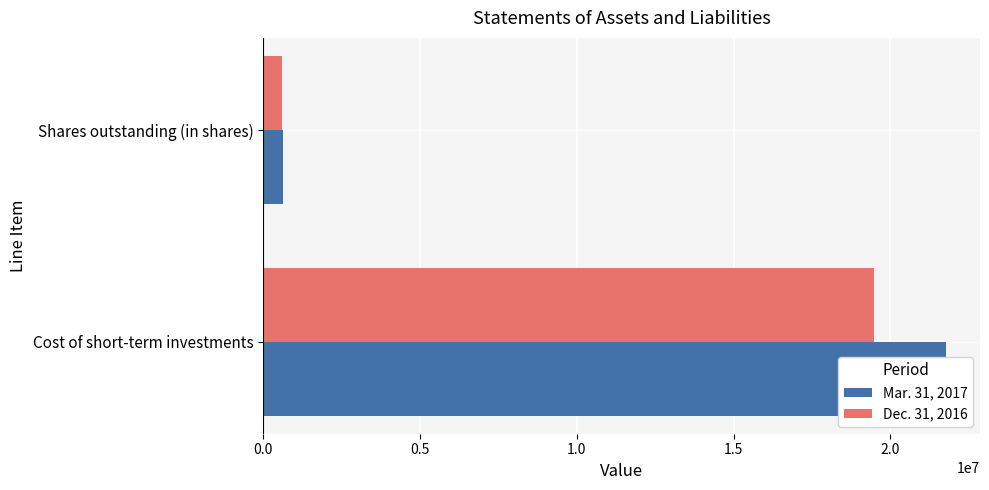

What is the average value of the Dec. 31, 2016 series?

10043978